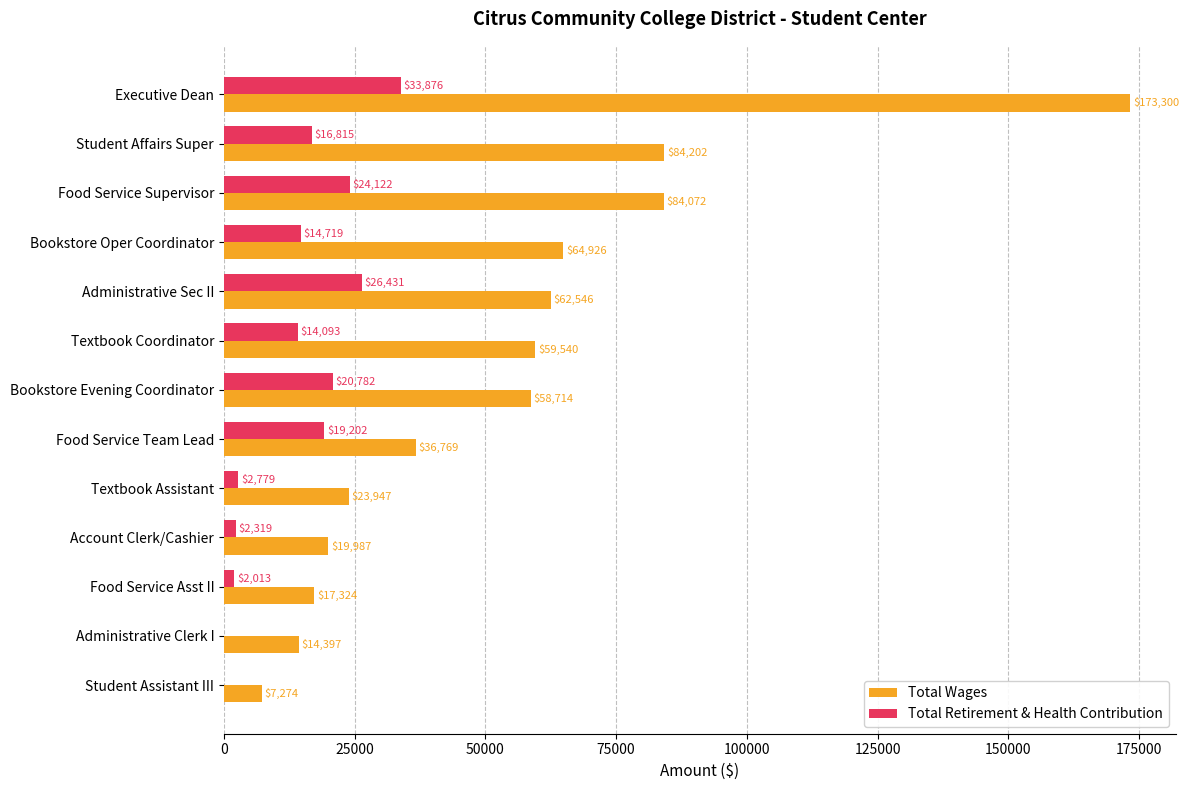

What is the sum of the Total Retirement & Health Contribution values at Textbook Coordinator and Student Affairs Super?

30908